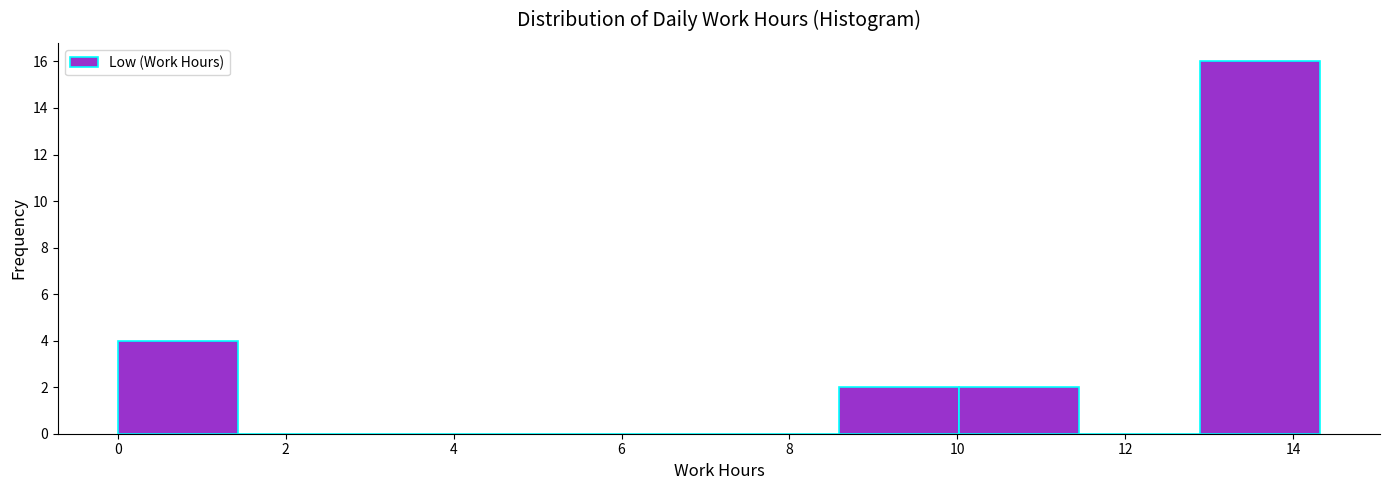

Reading left to right, transcribe this chart: for each bar, give the range it covers on the x-axis and its height. Neither the bar edges nor the heights are printed on the chart, so give them approximately, as read against the axes.

0.0 to 1.4: 4
1.4 to 2.8: 0
2.8 to 4.2: 0
4.2 to 5.8: 0
5.8 to 7.2: 0
7.2 to 8.6: 0
8.6 to 10.0: 2
10.0 to 11.4: 2
11.4 to 12.8: 0
12.8 to 14.4: 16